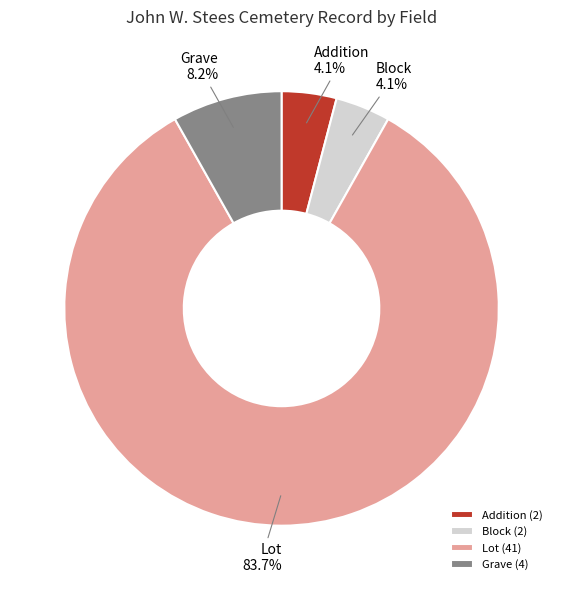

Count the number of slices in the pie.

4